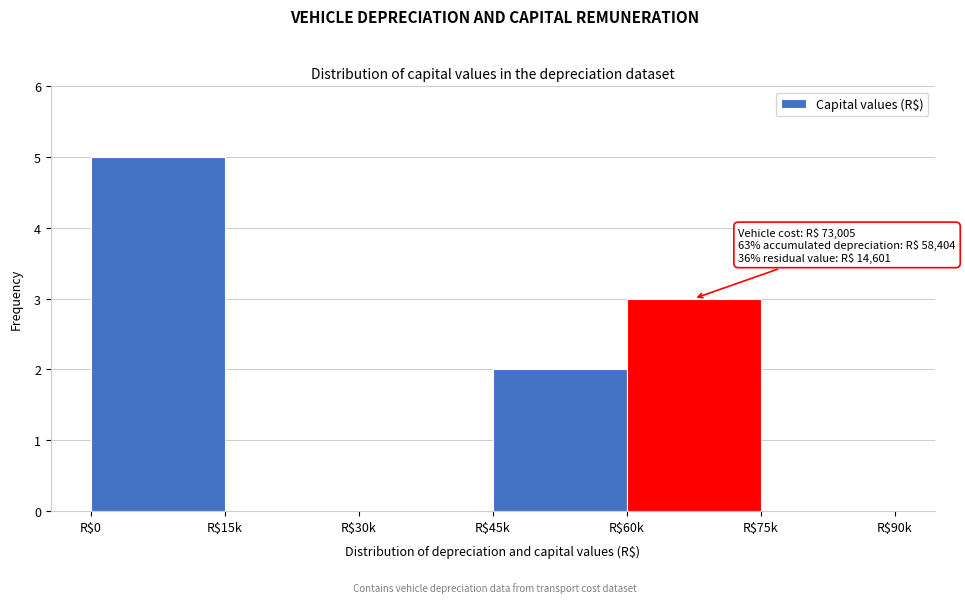

What is the sum of all values?

10